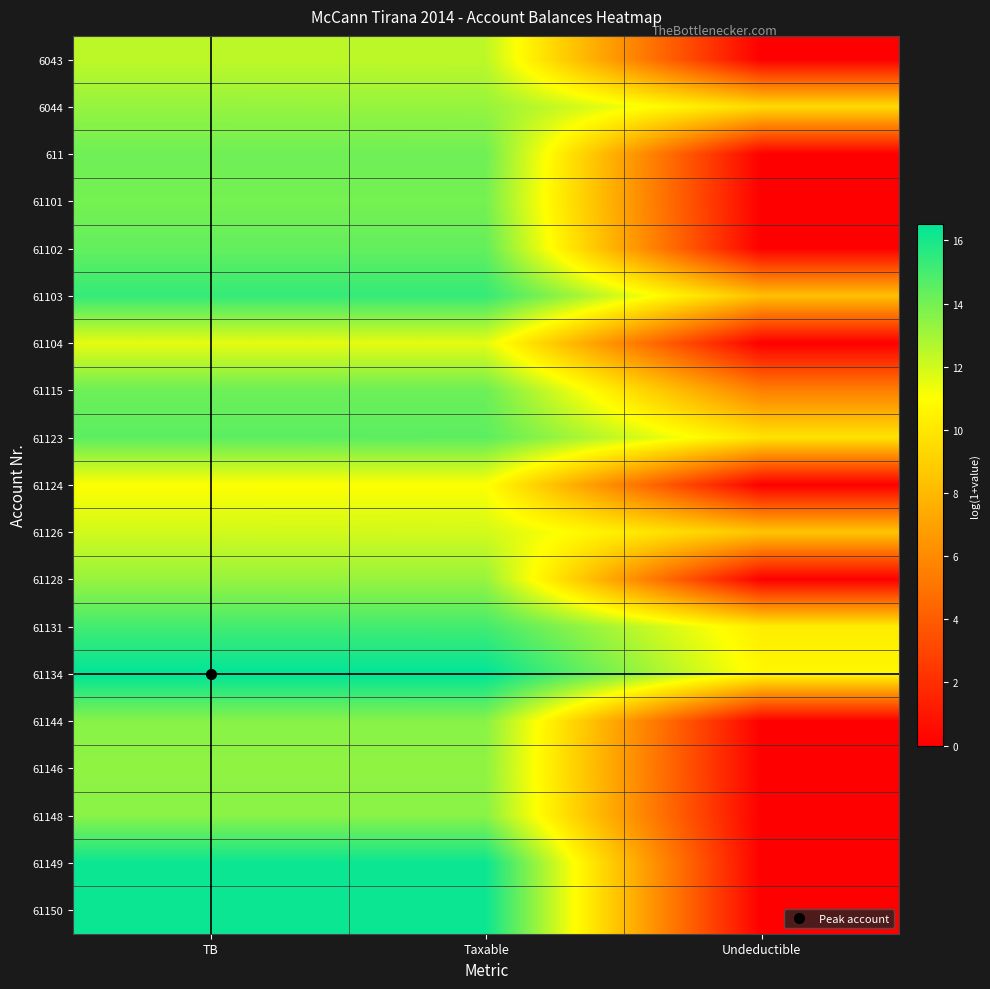

Reading left to right, what are all the values shown in this chart?

6043: TB=12.4	Taxable=12.4	Undeductible=0.0
6044: TB=13.3	Taxable=13.3	Undeductible=9.5
611: TB=14.1	Taxable=14.1	Undeductible=0.0
61101: TB=14.0	Taxable=14.0	Undeductible=0.0
61102: TB=14.4	Taxable=14.4	Undeductible=0.0
61103: TB=15.4	Taxable=15.4	Undeductible=8.3
61104: TB=11.6	Taxable=11.6	Undeductible=0.0
61115: TB=14.2	Taxable=14.2	Undeductible=5.5
61123: TB=14.5	Taxable=14.5	Undeductible=9.8
61124: TB=11.0	Taxable=11.0	Undeductible=0.0
61126: TB=12.0	Taxable=12.0	Undeductible=8.5
61128: TB=13.2	Taxable=13.2	Undeductible=0.0
61131: TB=15.1	Taxable=15.1	Undeductible=10.2
61134: TB=16.5	Taxable=16.5	Undeductible=10.7
61144: TB=13.6	Taxable=13.6	Undeductible=0.0
61146: TB=13.4	Taxable=13.4	Undeductible=0.0
61148: TB=13.6	Taxable=13.6	Undeductible=0.0
61149: TB=16.3	Taxable=16.3	Undeductible=0.0
61150: TB=16.3	Taxable=16.3	Undeductible=0.0